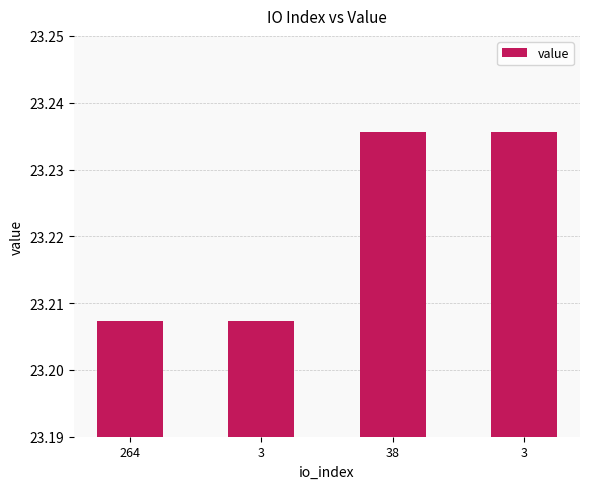

How many bars are there in total?

4